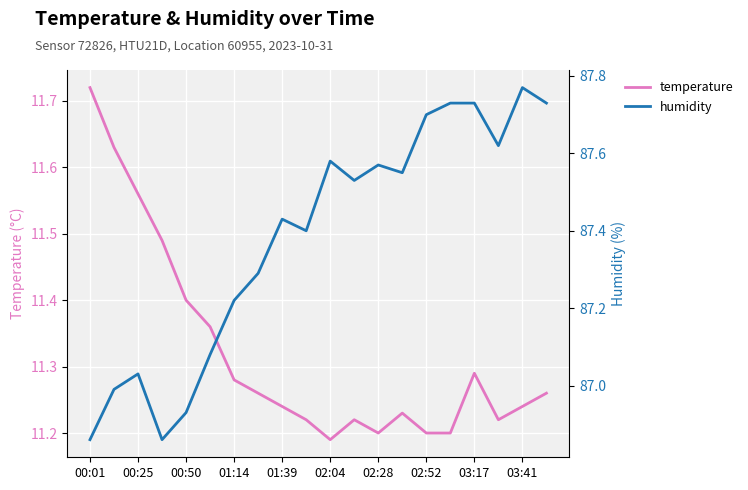

How many distinct data groups are displayed?

2